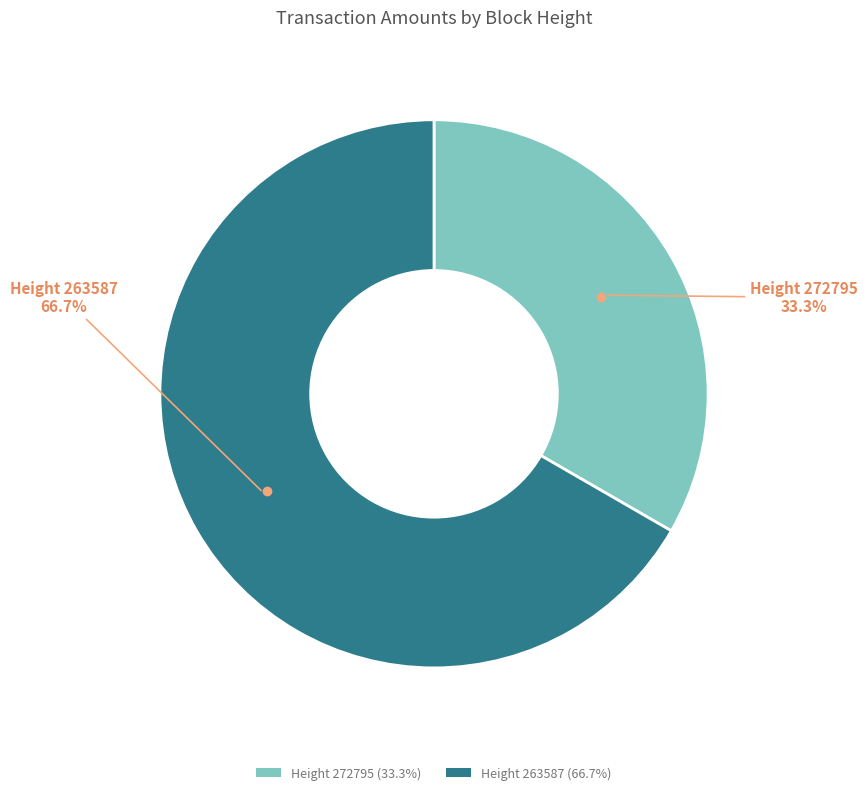

To the nearest percent, what is the average slice percentage?

50%